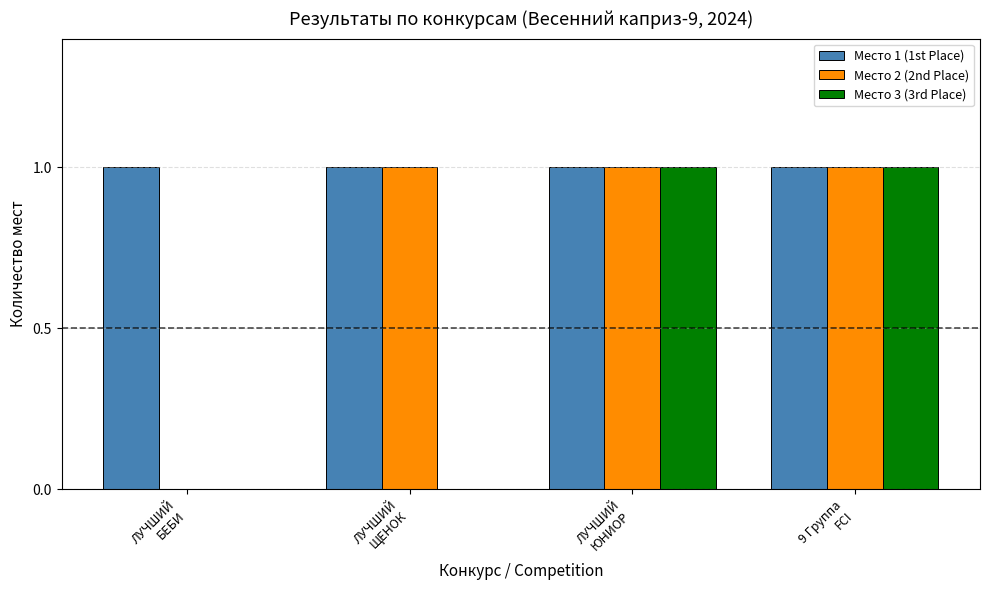

Which series has the largest total across all categories?

Место 1 (1st Place)